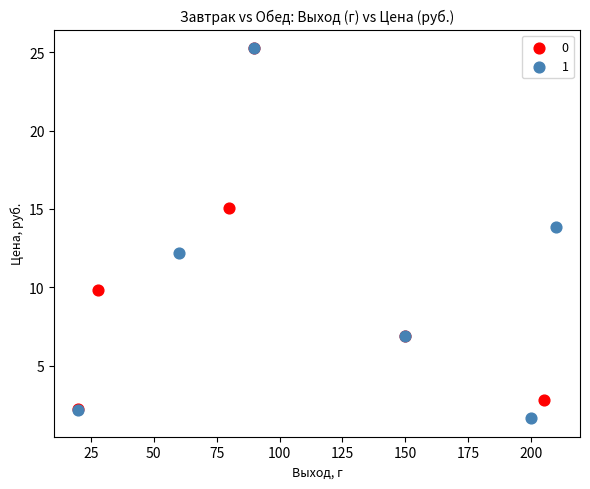

Which series has the widest spread of Y values?

1